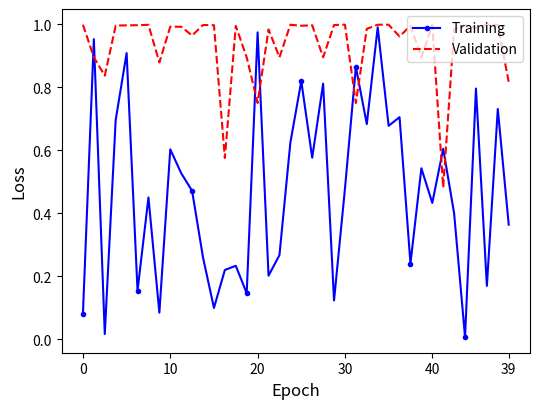

List the series in order of their overall mean, highest first.

Validation, Training